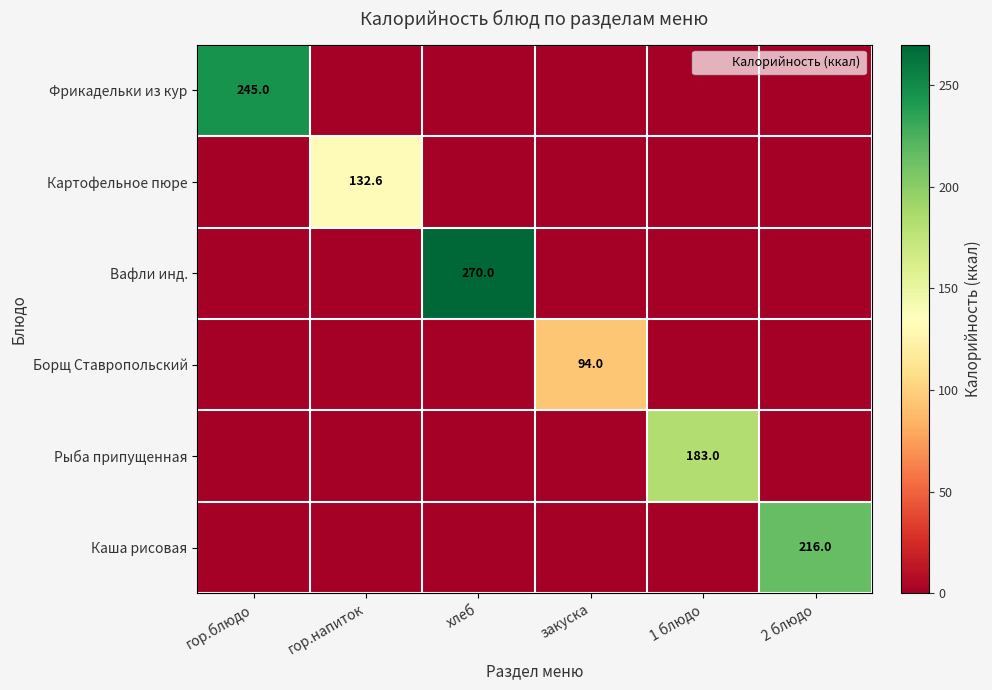

How many data points in Каша рисовая are above 0?

1